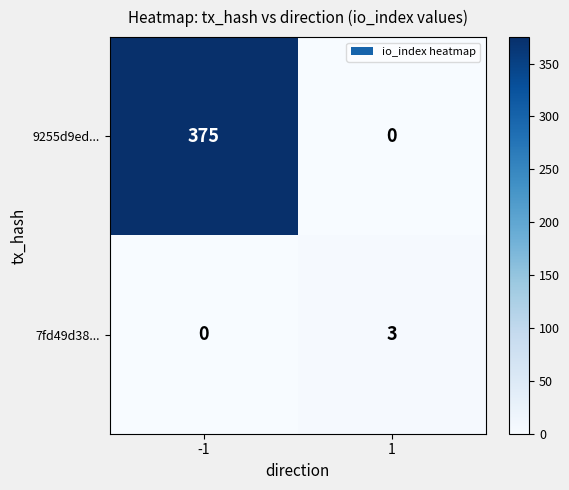

True or false: 9255d9ed... has a value of 0 at 1.

True